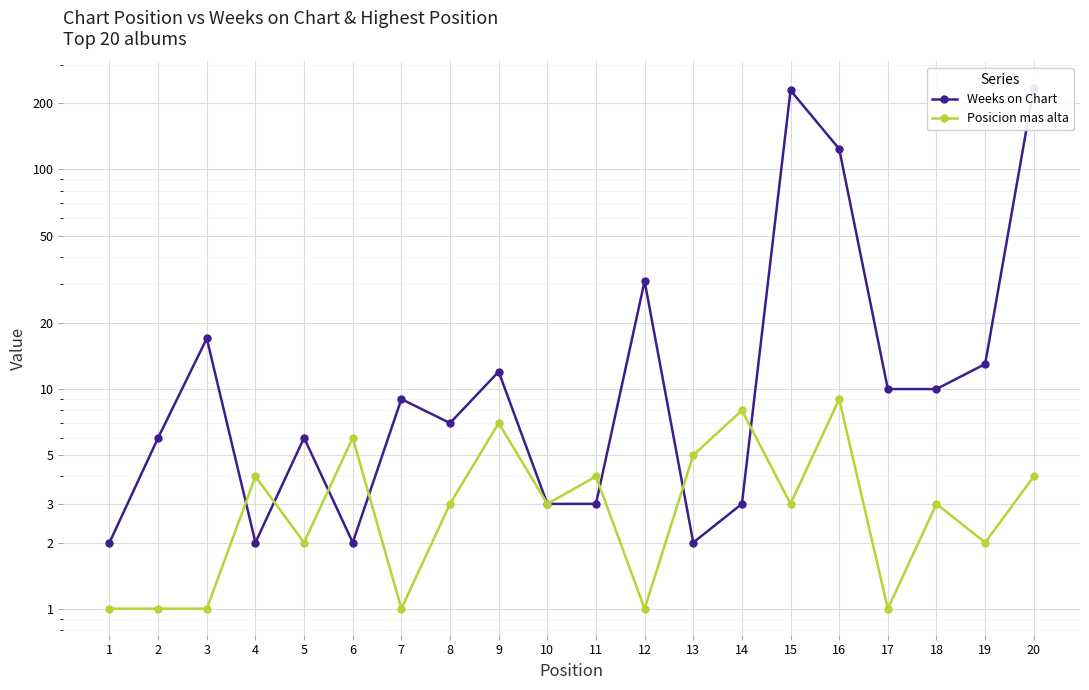

Reading left to right, list all the values displayed in this chart.

Weeks on Chart: 1=2	2=6	3=17	4=2	5=6	6=2	7=9	8=7	9=12	10=3	11=3	12=31	13=2	14=3	15=229	16=124	17=10	18=10	19=13	20=236
Posicion mas alta: 1=1	2=1	3=1	4=4	5=2	6=6	7=1	8=3	9=7	10=3	11=4	12=1	13=5	14=8	15=3	16=9	17=1	18=3	19=2	20=4